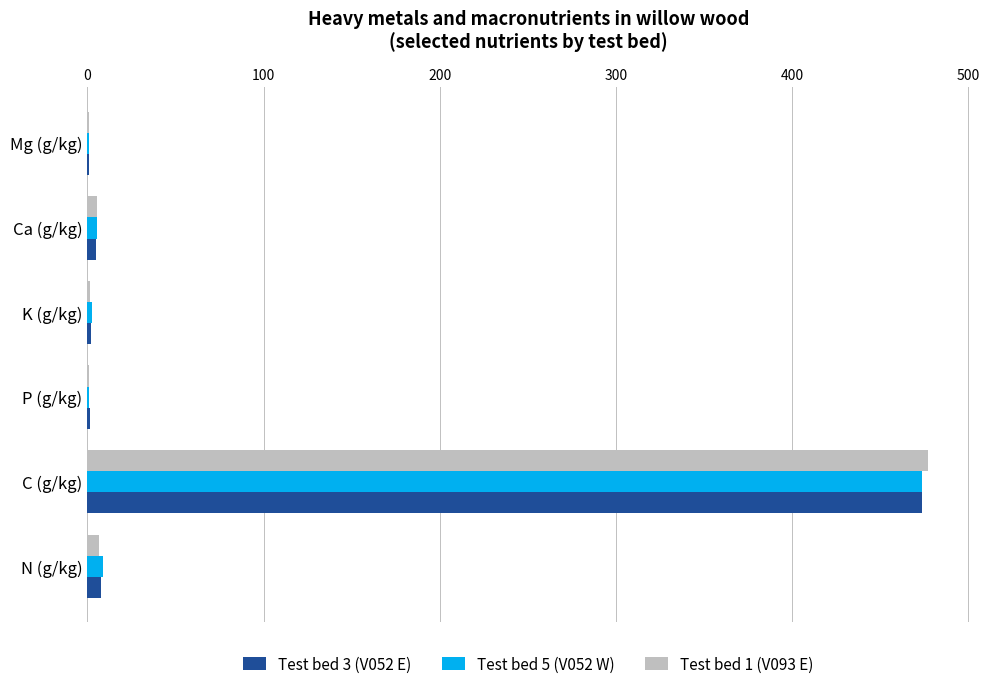

What is the sum of all Test bed 1 (V093 E) values?

492.0